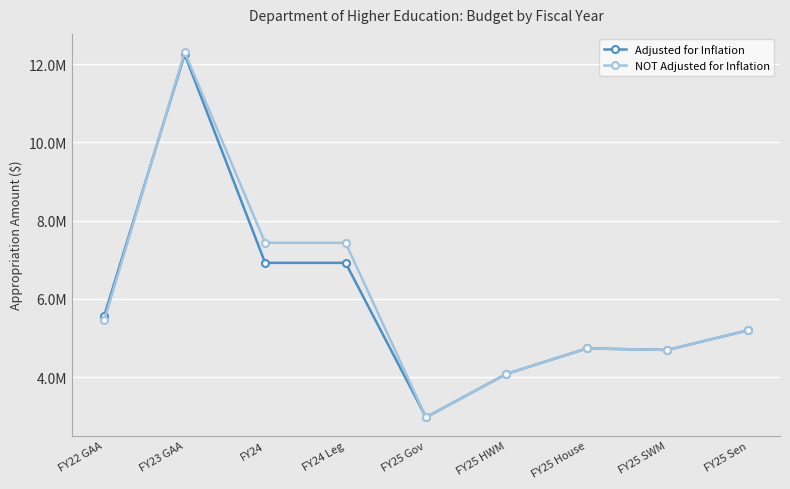

What are all the series names shown in the legend?

Adjusted for Inflation, NOT Adjusted for Inflation